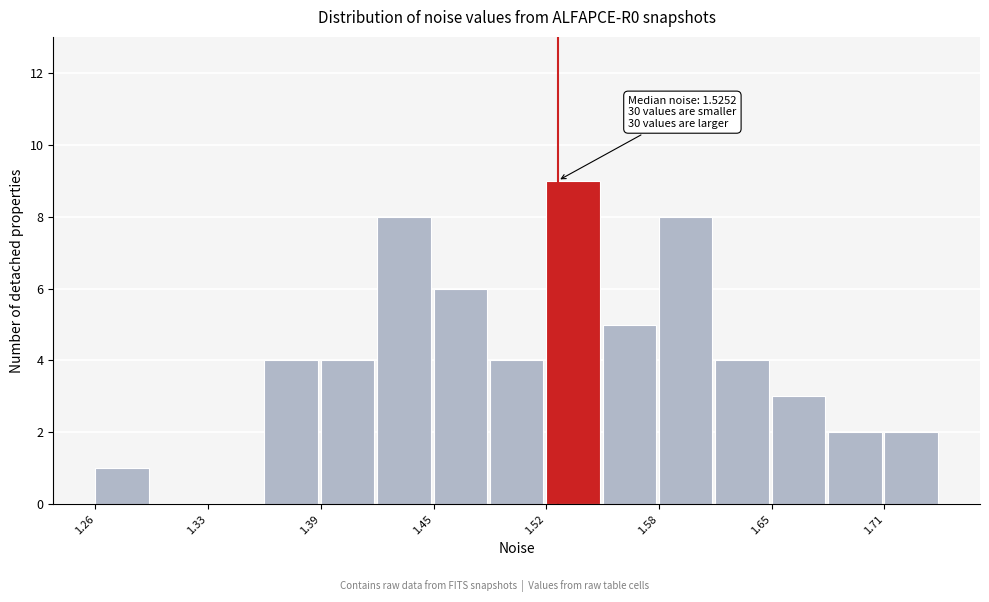

Around what value on the x-axis is the tallest bar? Give the approximate position of its centre, as read against the axis.

1.53